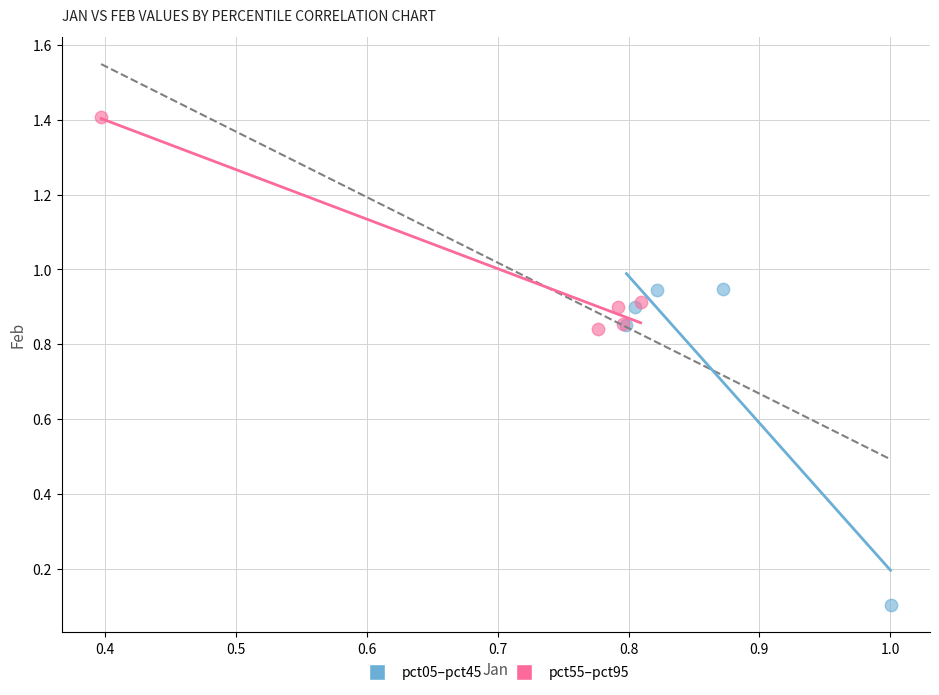

Which series has the widest spread of Y values?

pct05–pct45